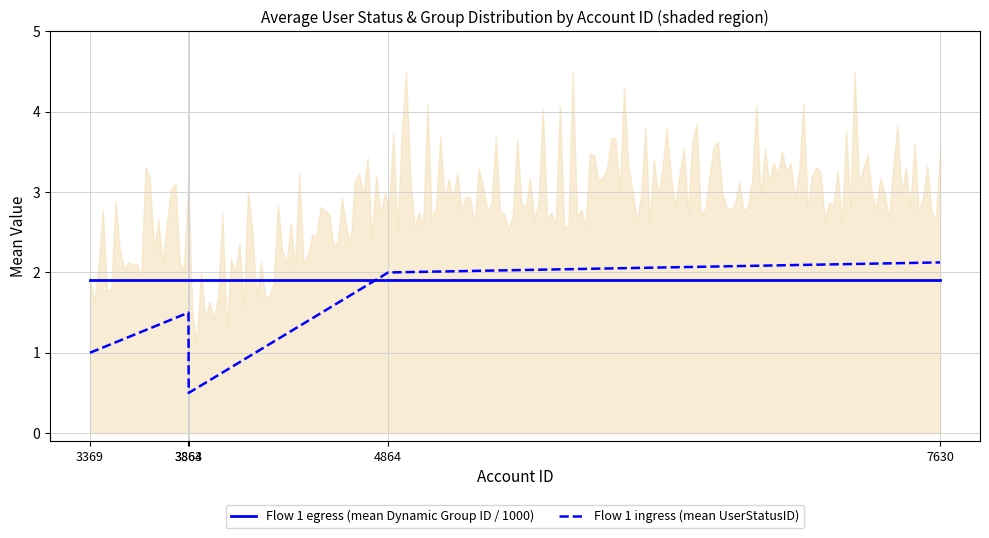

At which label does Flow 1 egress (mean Dynamic Group ID / 1000) reach its minimum?

3369